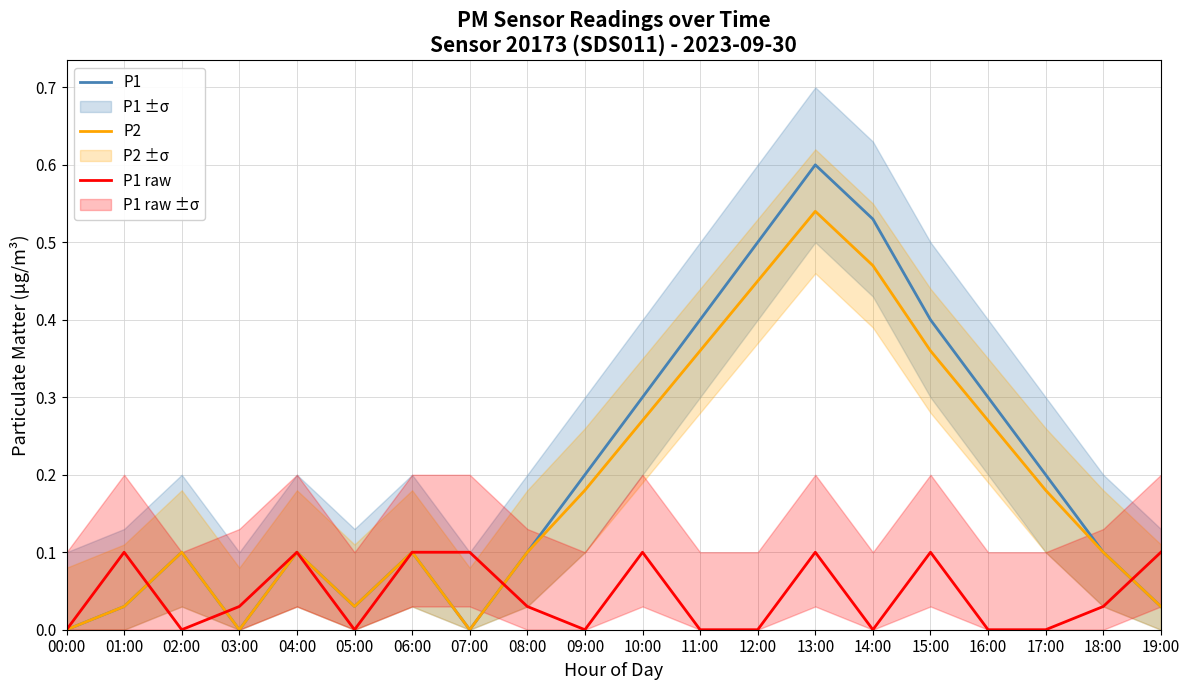

Which series has the largest range (max minus min)?

P1